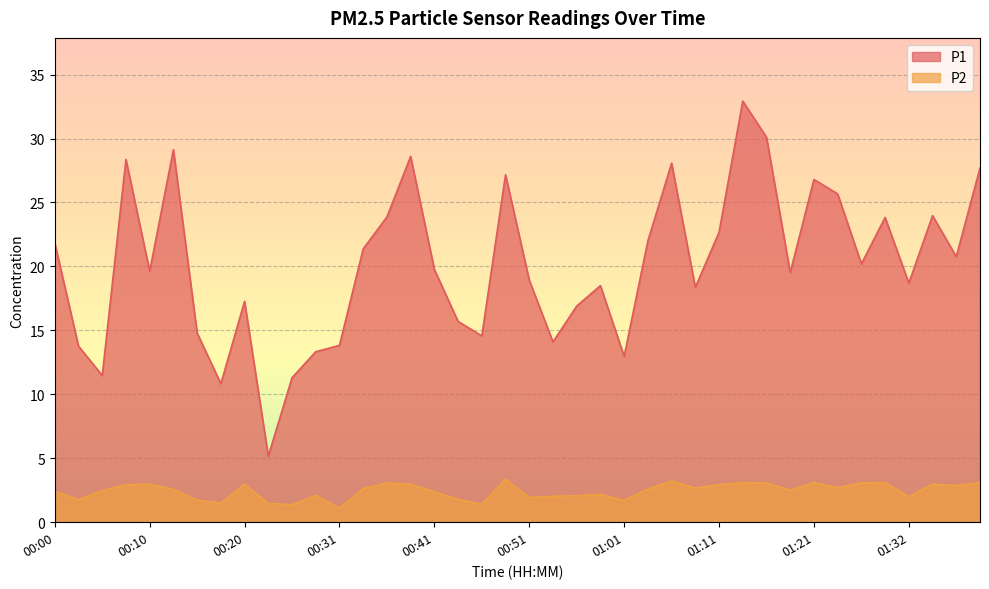

What is the sum of the P2 values at 00:49 and 00:03?

5.1